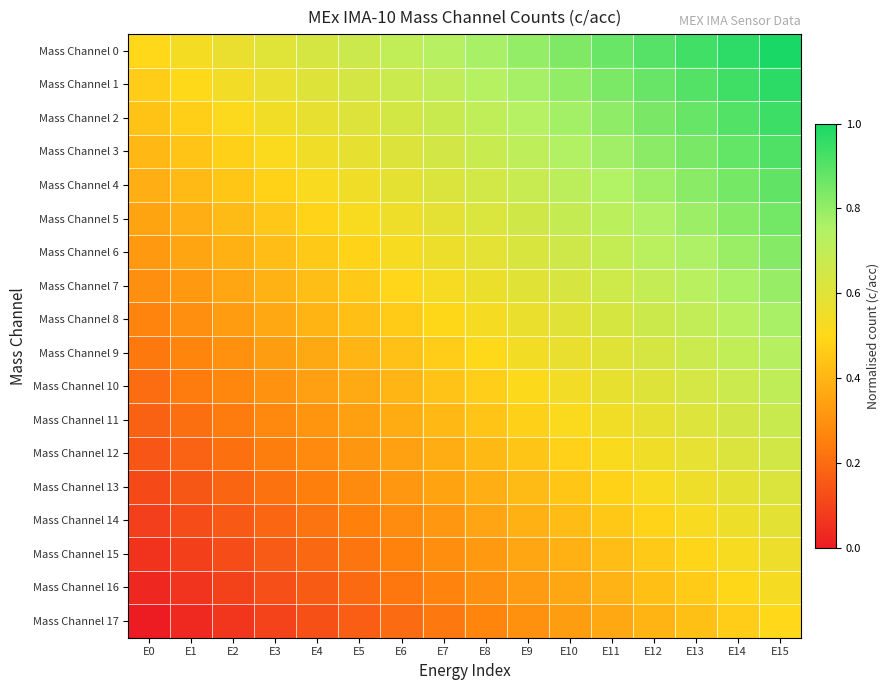

What is the difference between the highest and lowest values at E3?

0.5